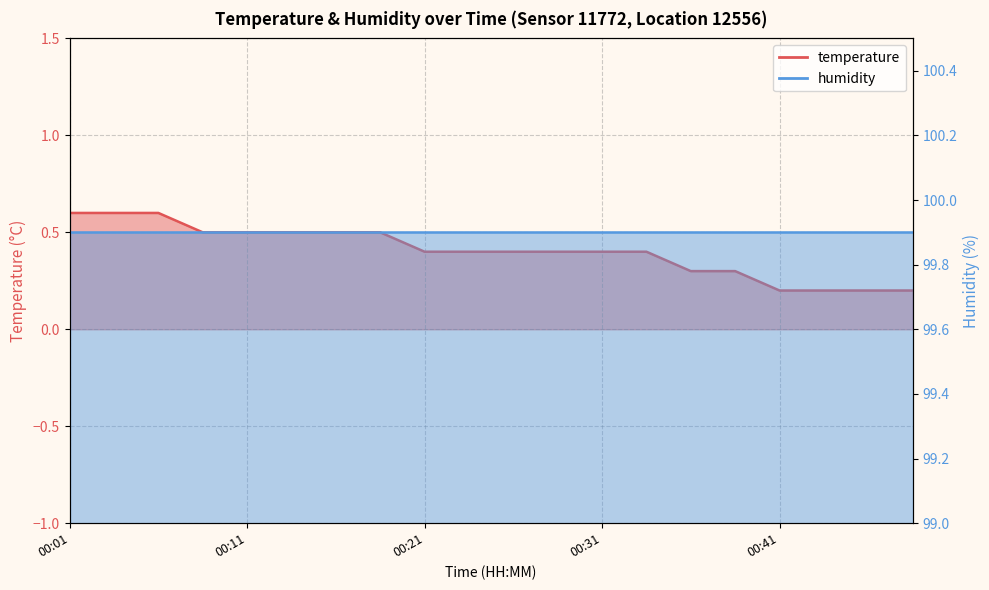

Between 00:19 and 00:11, which is larger?

00:19